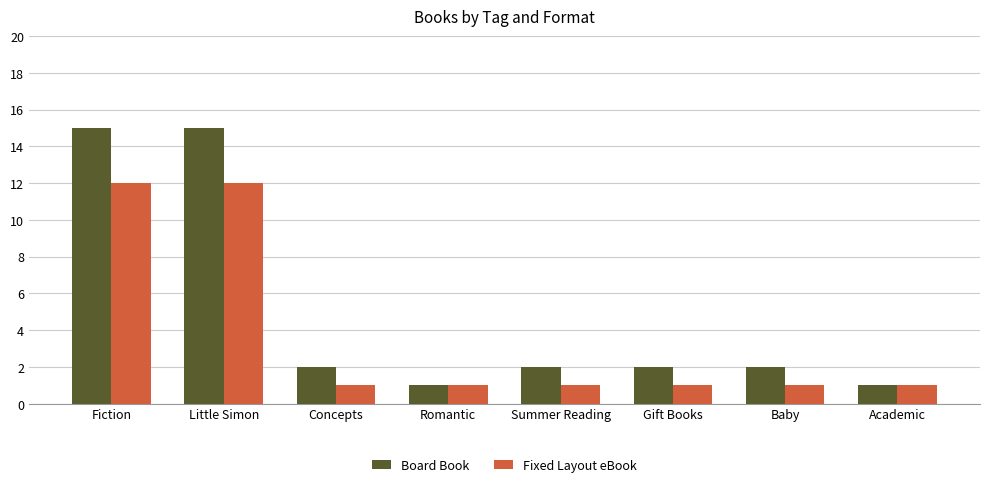

What position from the left is Summer Reading?

5